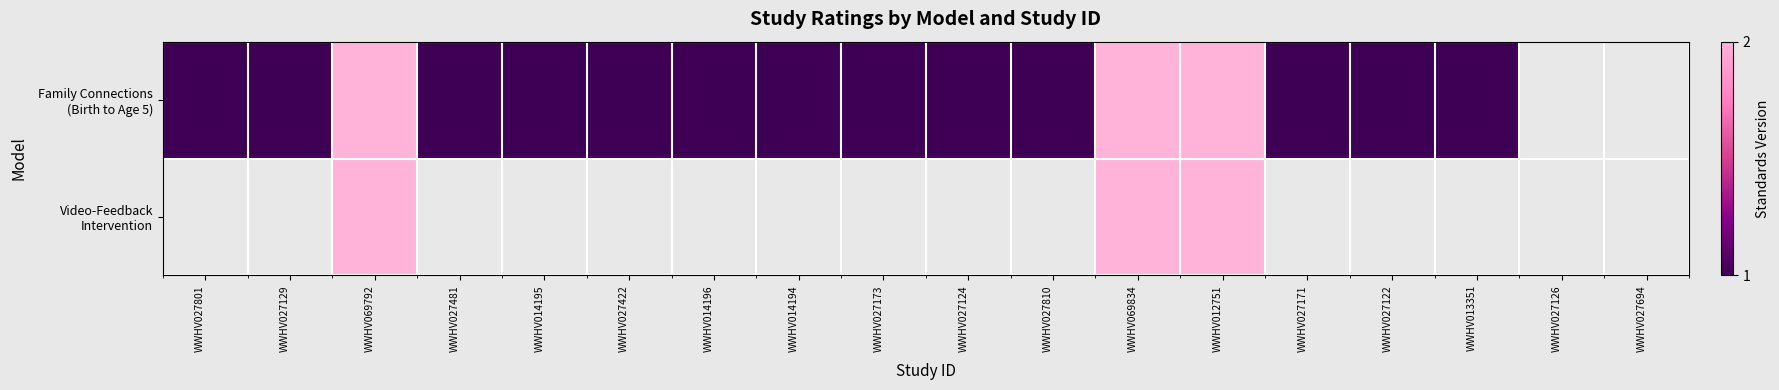

Rank the series at WWHV013351 from lowest to highest value.

Video-Feedback Intervention, Family Connections (Birth to Age 5)